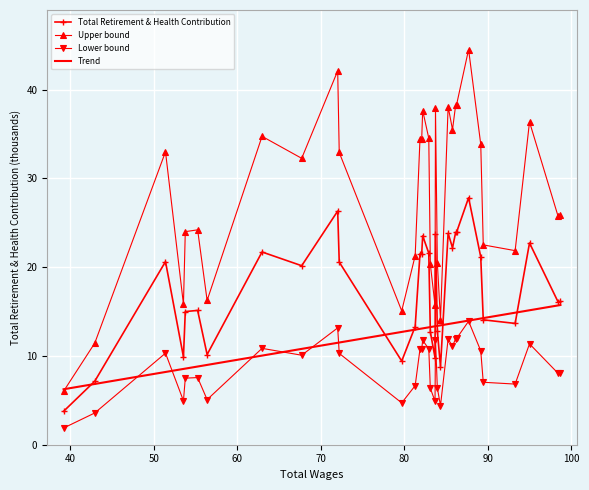

Which series has the widest spread of values?

Upper bound